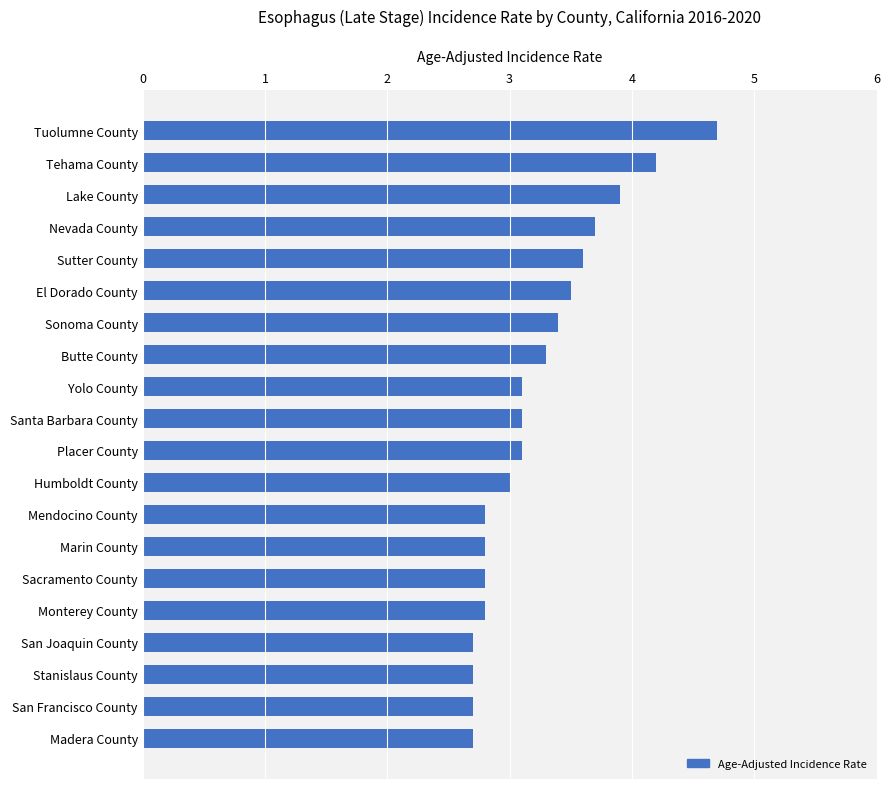

What is the label of the 2nd bar from the top?

Tehama County